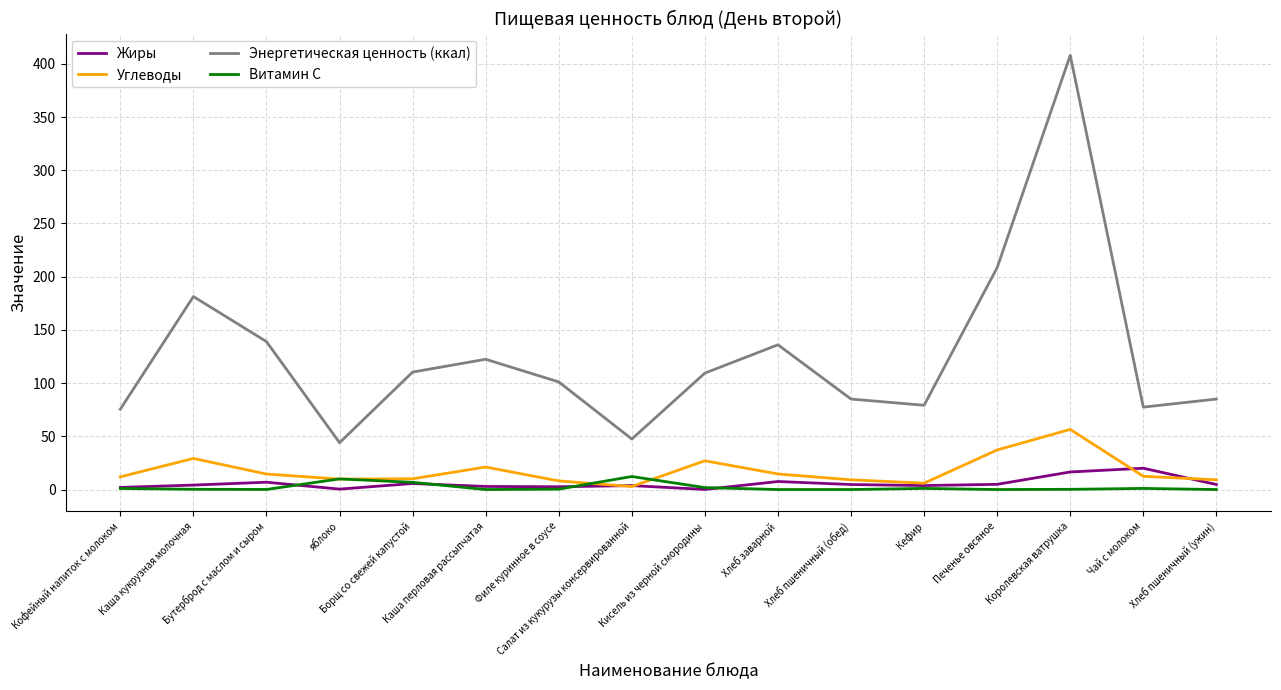

Which series has the widest spread of values?

Энергетическая ценность (ккал)